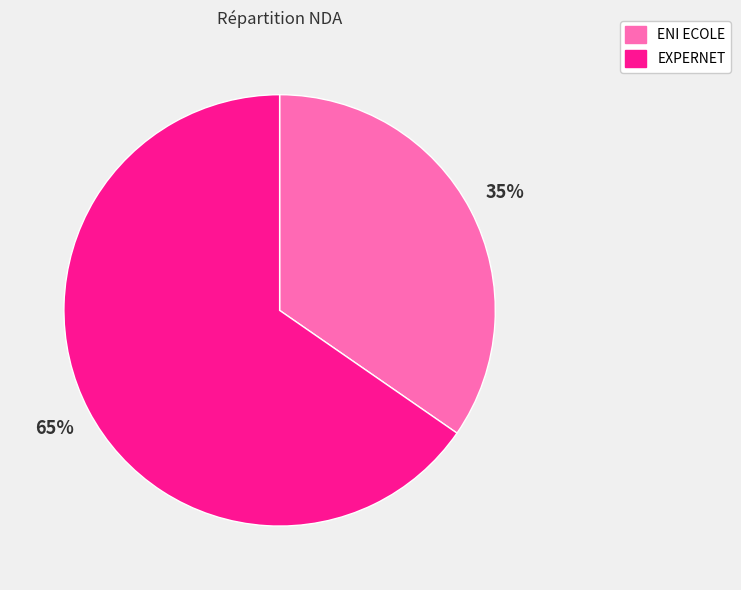

How many segments does this pie chart have?

2